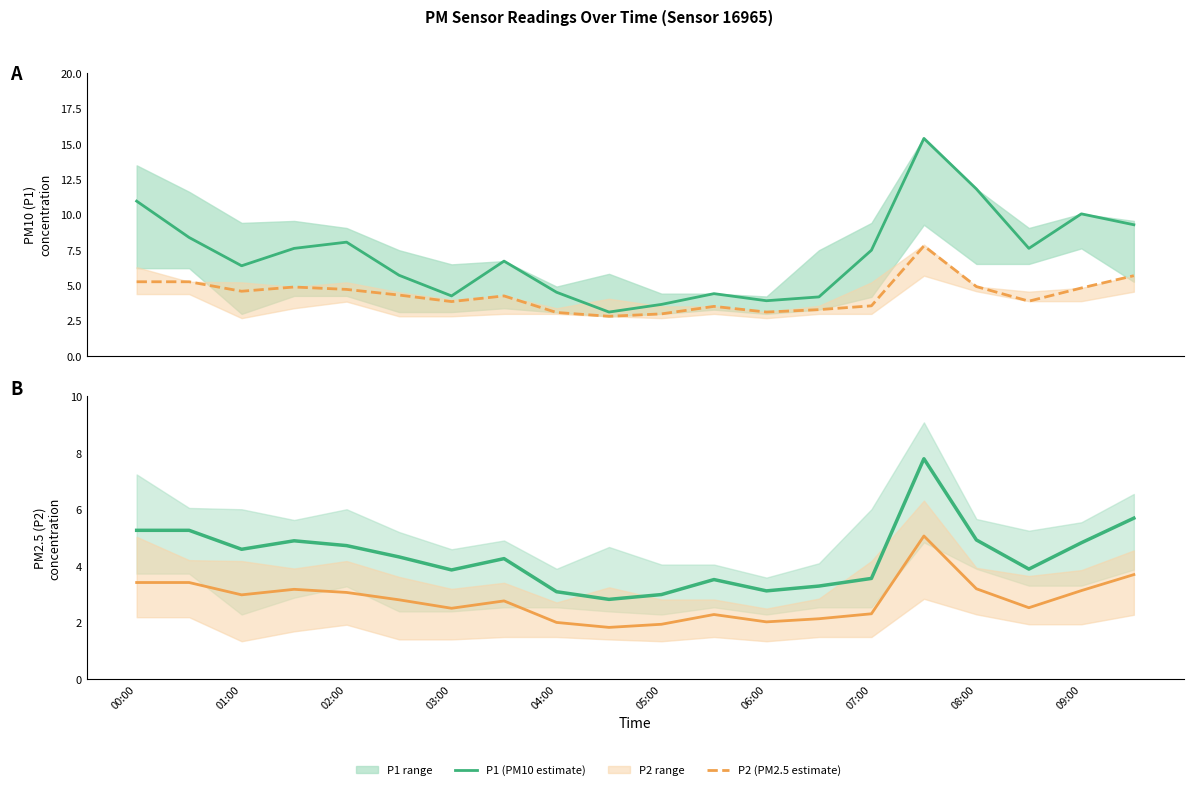

Read the P2 (PM2.5 estimate) value at 00:00.

5.3